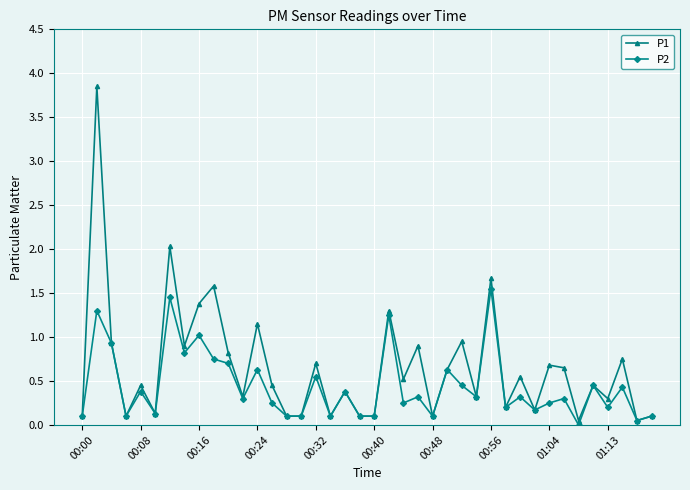

Which series has the largest total across all categories?

P1